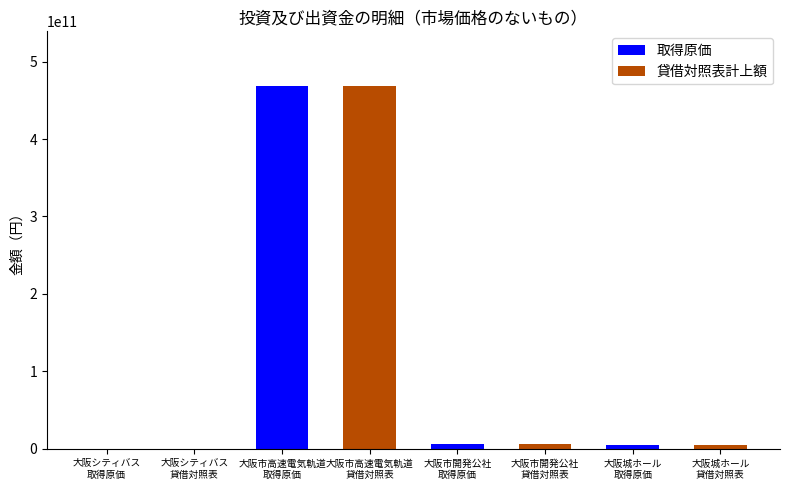

What is the maximum value shown in the chart?

468830967733